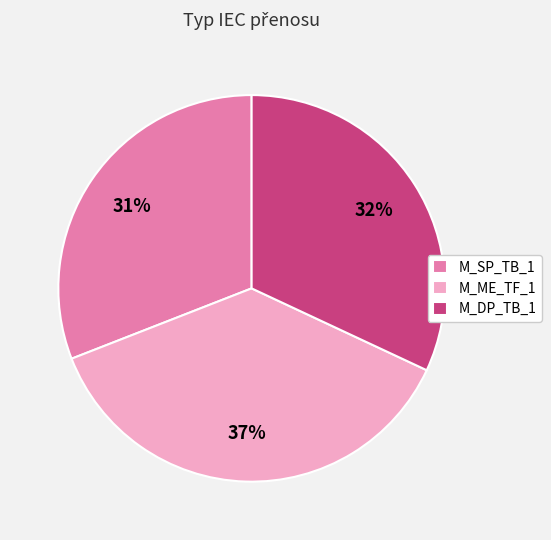

Do M_SP_TB_1 and M_ME_TF_1 together represent more than half of the pie?

Yes